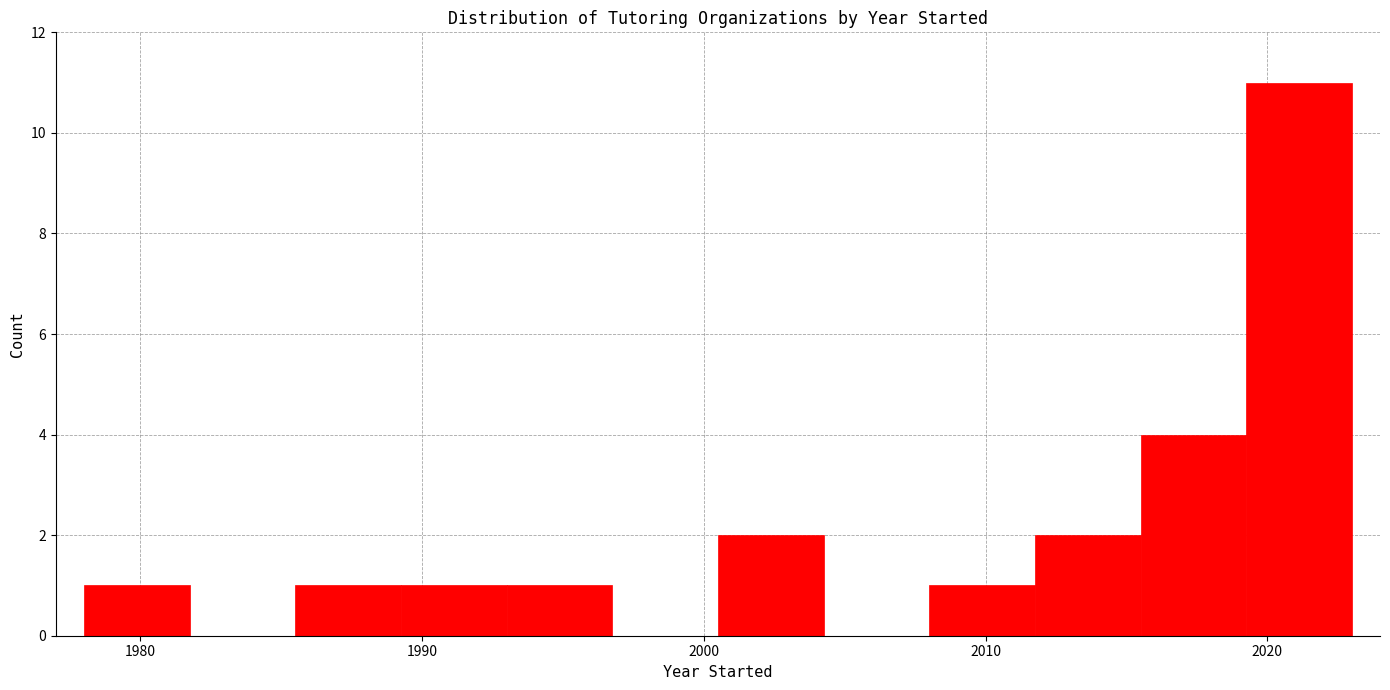

Around what value on the x-axis is the tallest bar? Give the approximate position of its centre, as read against the axis.

2021